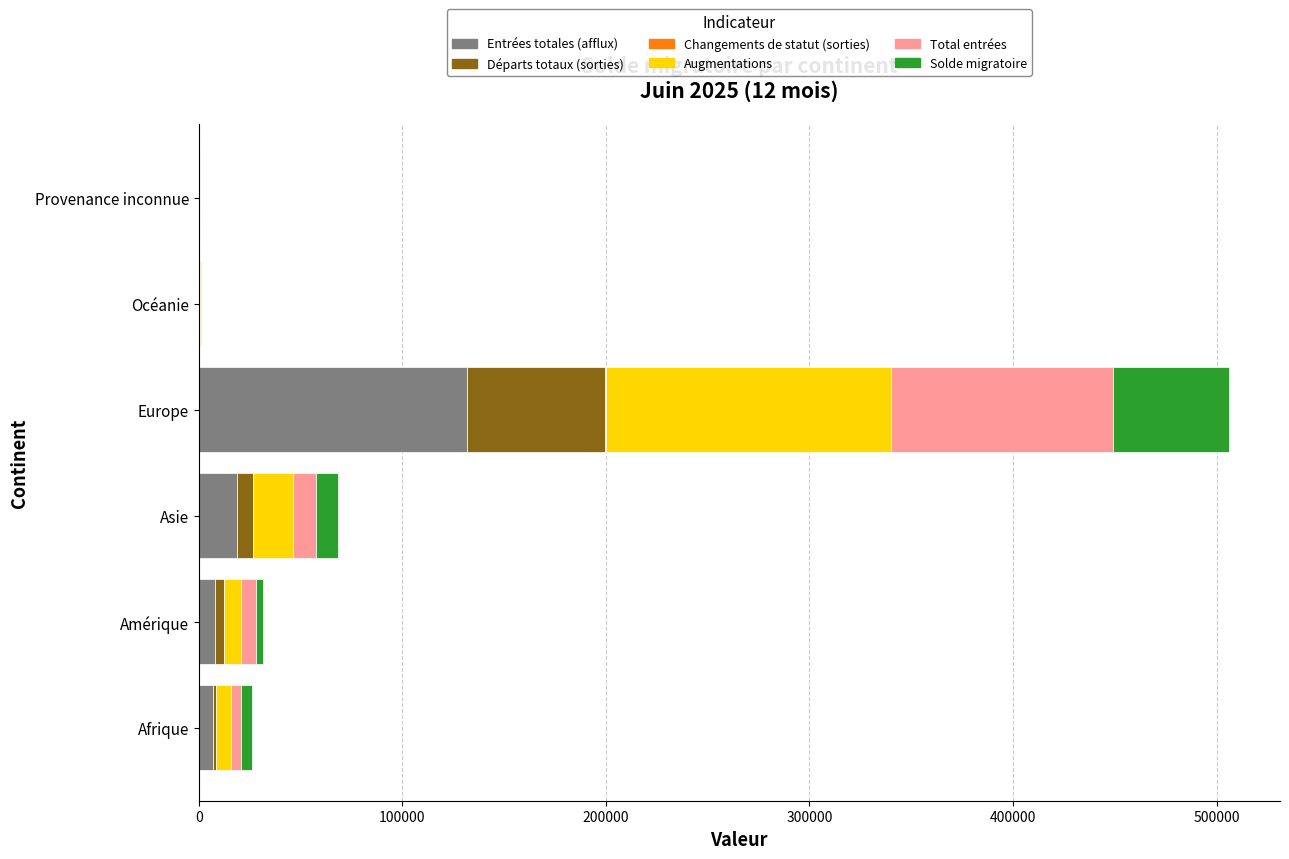

At which category is the sum across all series the highest?

Europe